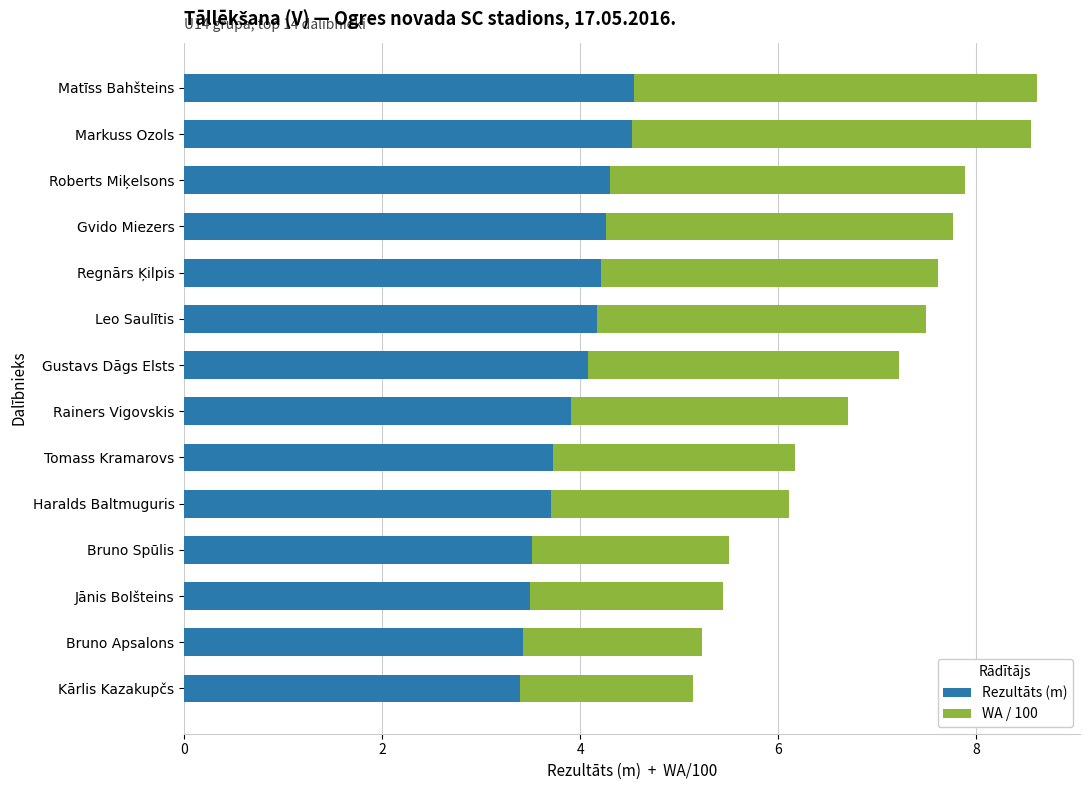

What is the total value across all series at Roberts Miķelsons?

7.9